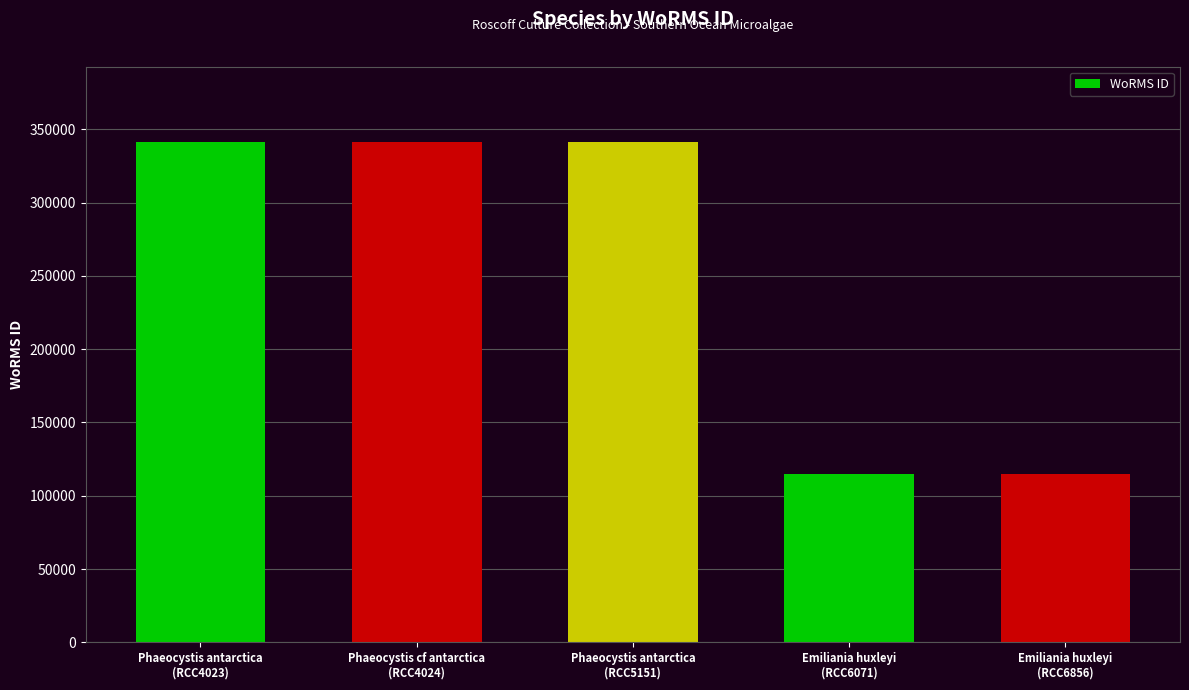

Reading left to right, extract all data points from this chart.

341585	341585	341585	115104	115104